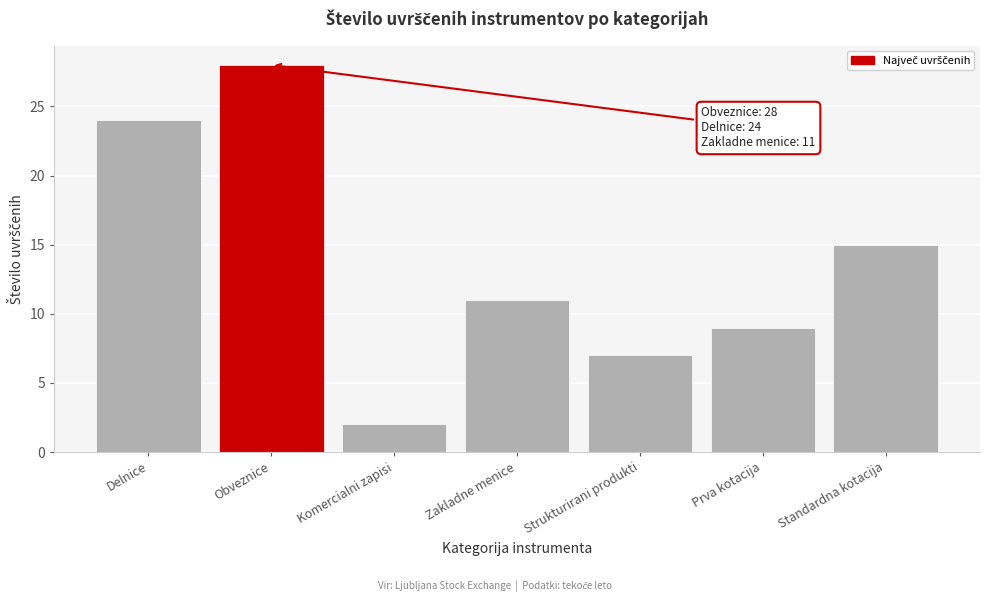

Reading left to right, extract all data points from this chart.

24	28	2	11	7	9	15